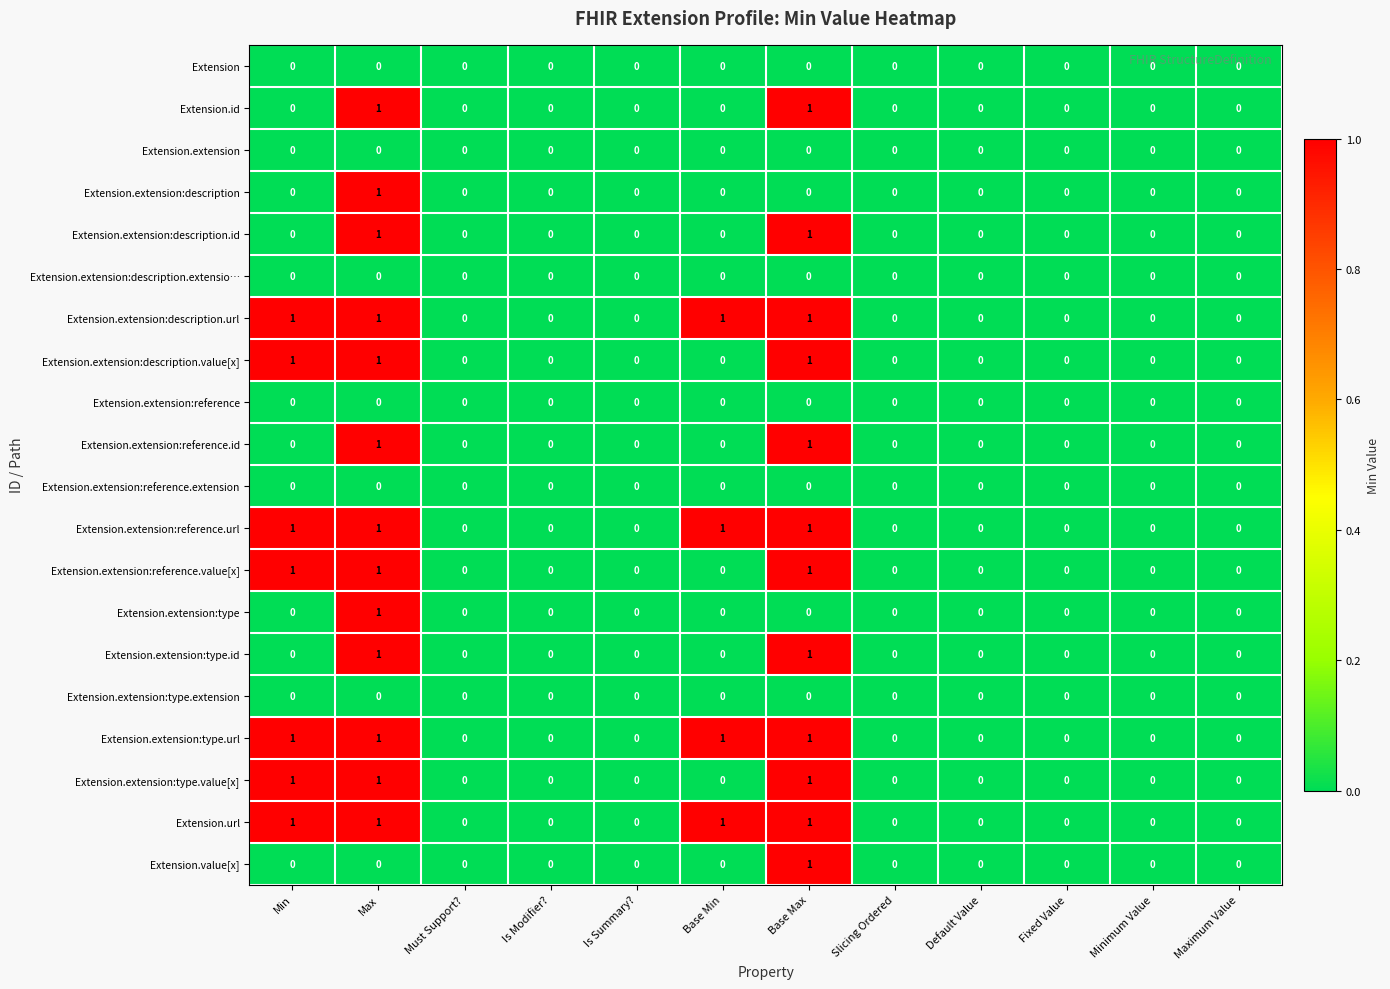

At which category is the sum across all series the highest?

Max